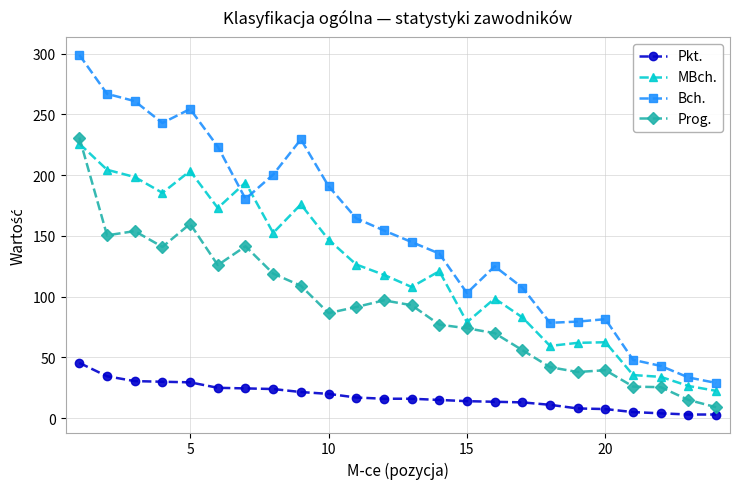

What is the greatest value displayed?

299.0